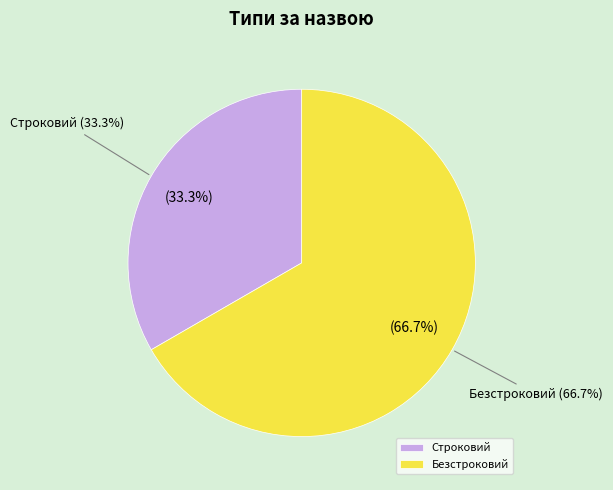

Combined, what portion of the pie is Строковий and Безстроковий?

100.0%